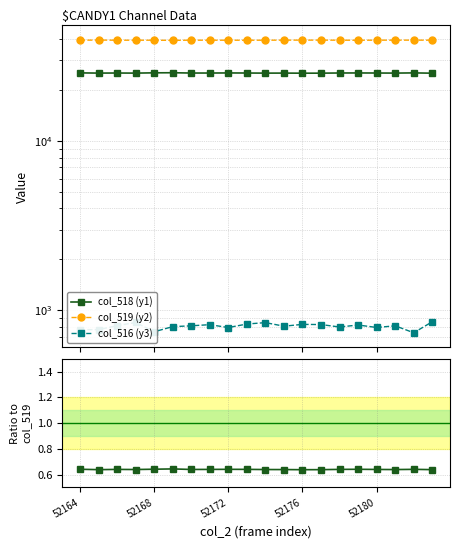

Is it true that col_516 (y3) equals 303.2 at 52176?

False